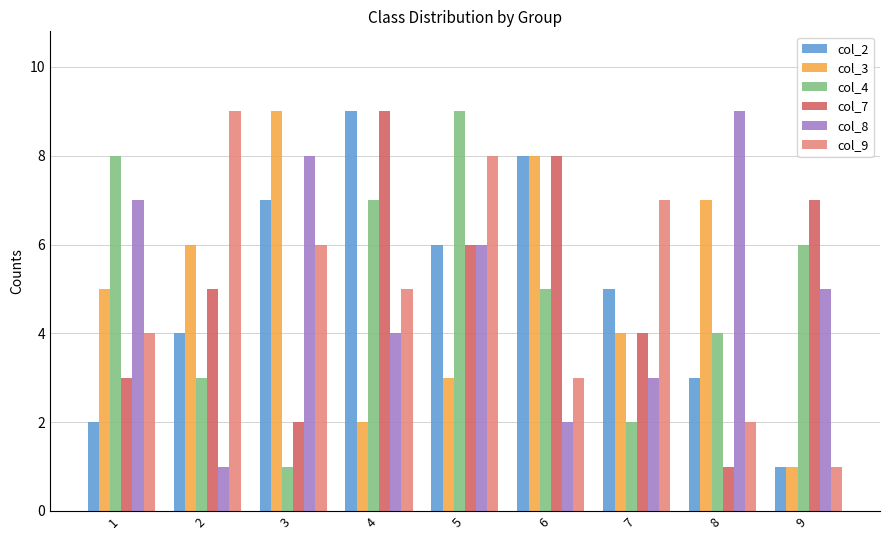

Is the value of col_2 at 7 greater than the value of col_7 at 4?

No